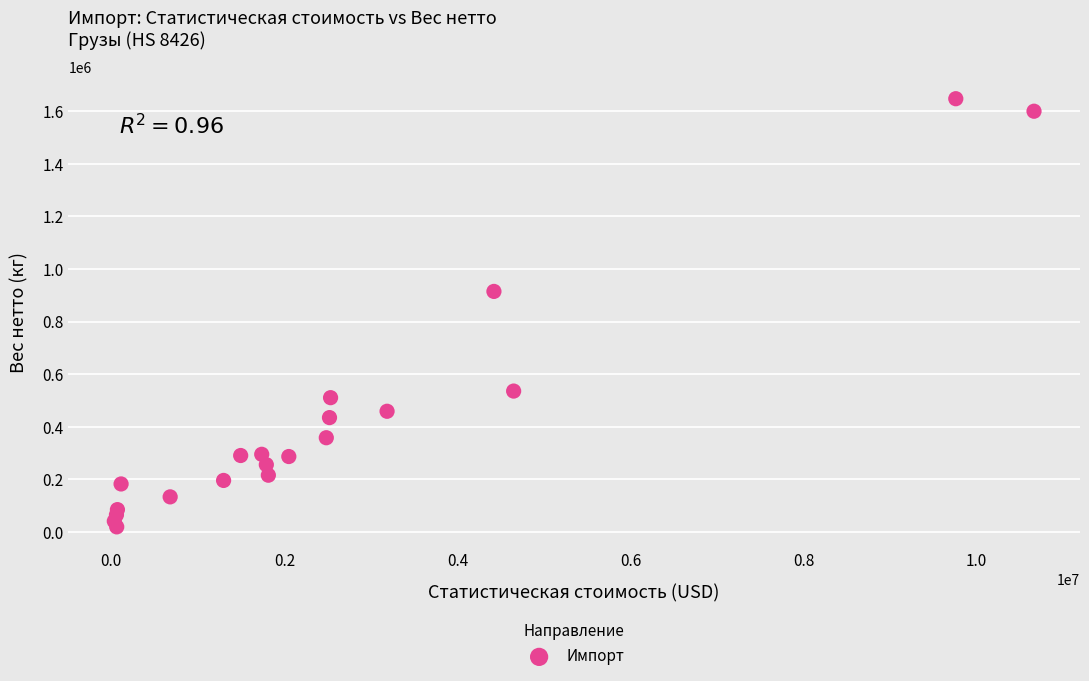

What Y value in the scatter plot is closest to 833812?

915059.0